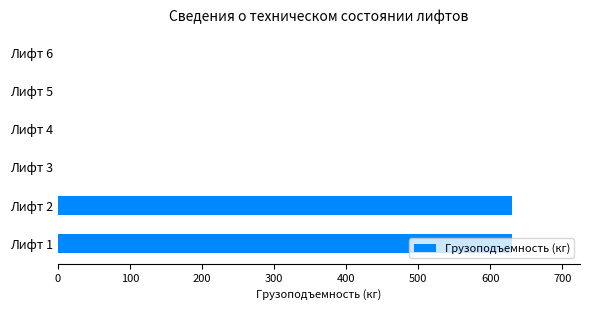

The value at Лифт 2 is 630. True or false?

True